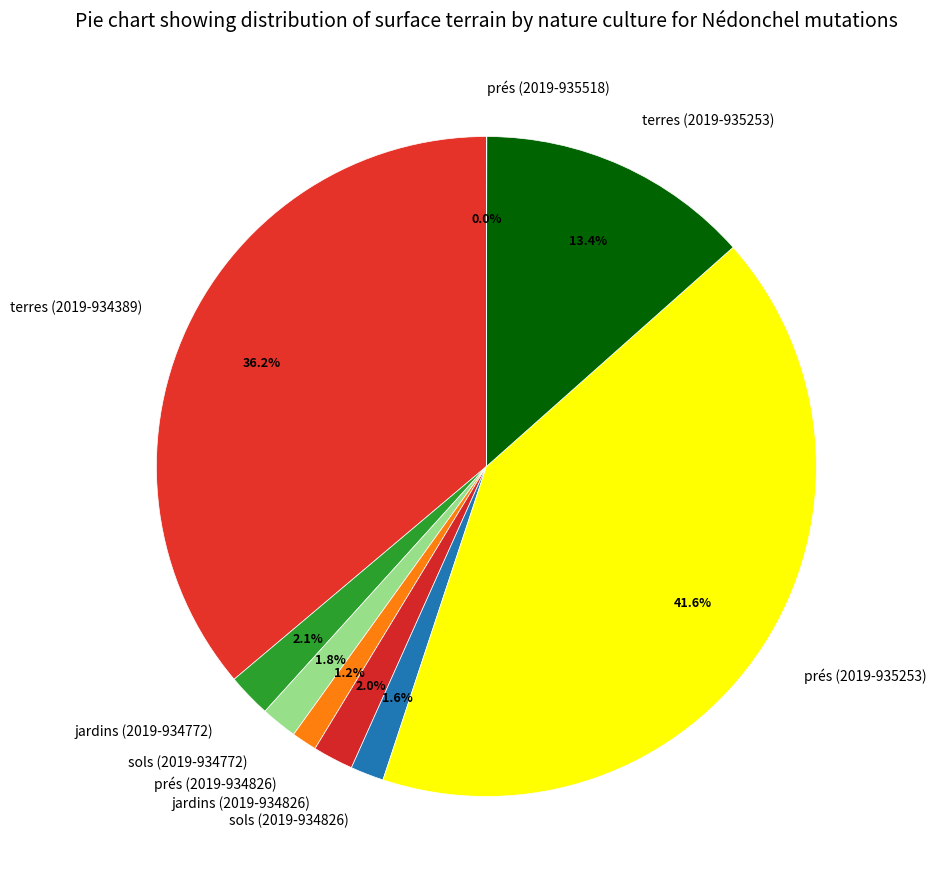

Does any single category account for the majority?

No